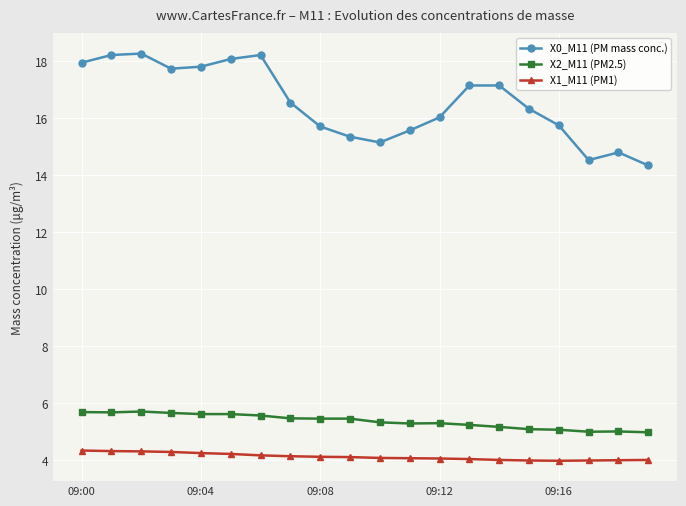

True or false: X0_M11 (PM mass conc.) has more than 1 interior local peaks.

True